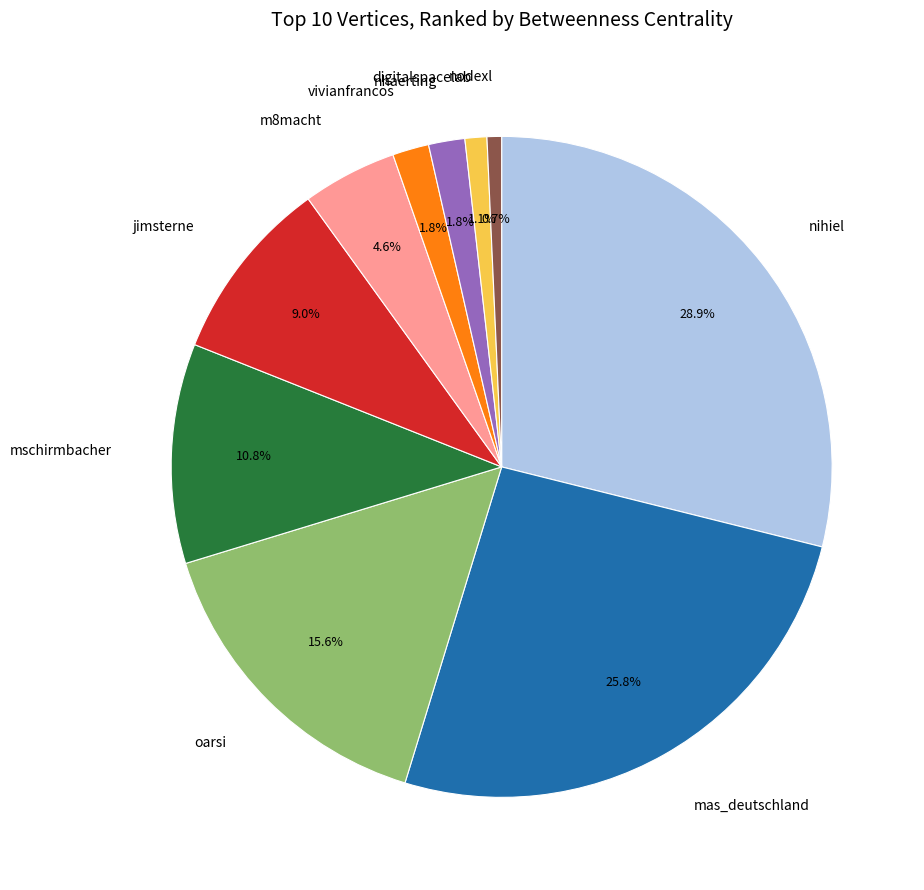

What percentage is the mschirmbacher slice, to the nearest percent?

11%